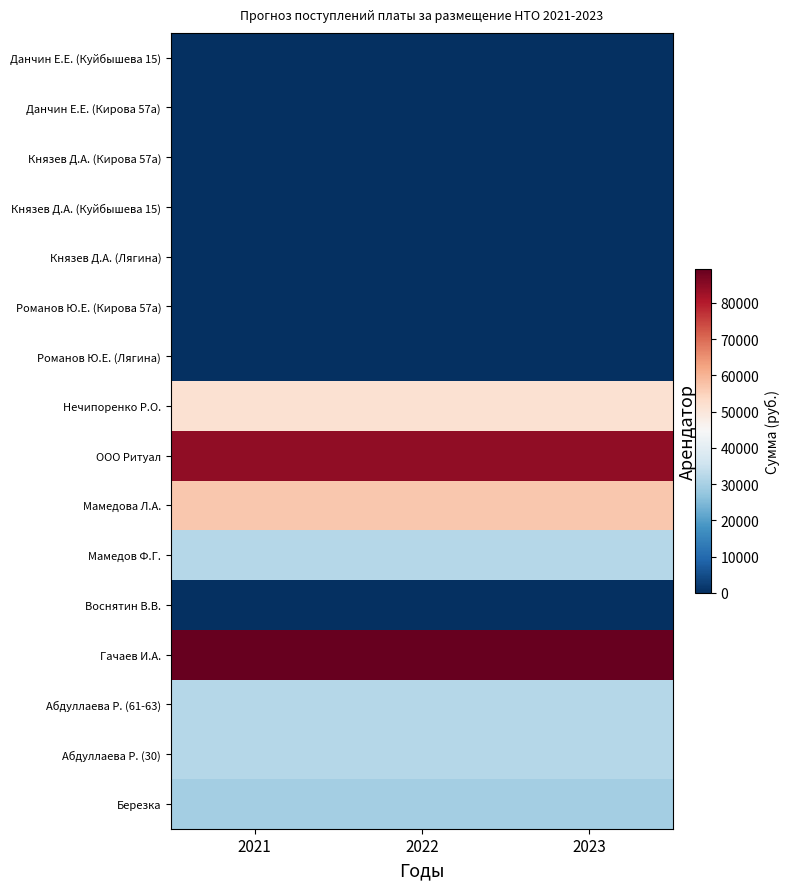

What is the maximum value shown in the chart?

89410